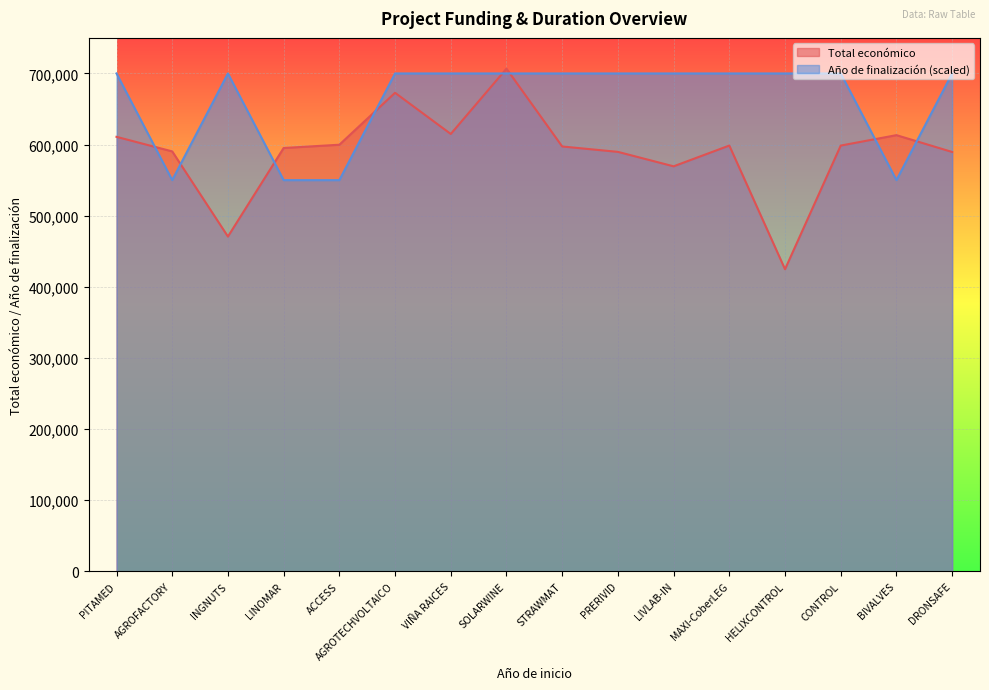

The value of Total económico at LINOMAR is 595173. True or false?

True